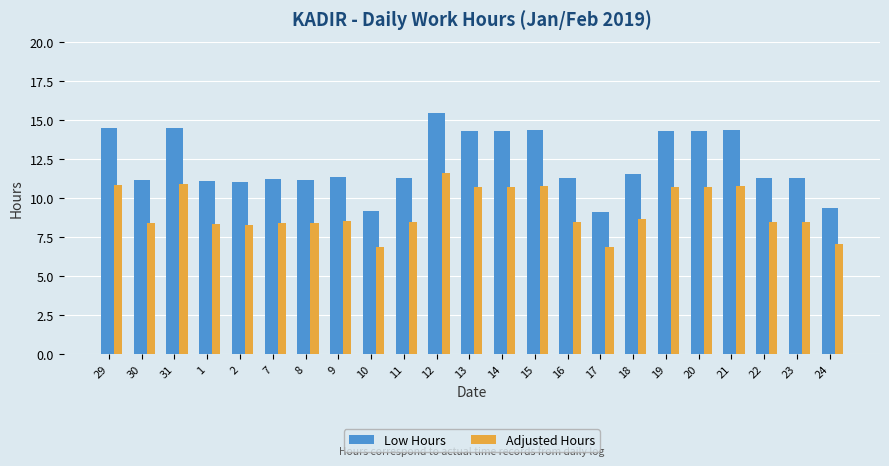

What value does the Low Hours series have at 14?

14.3